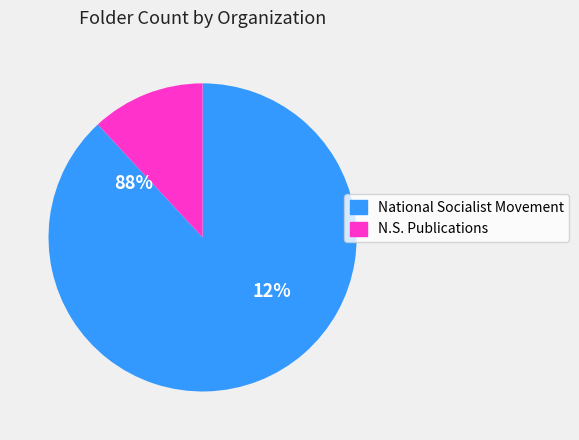

Which slice represents more than half of the pie?

National Socialist Movement